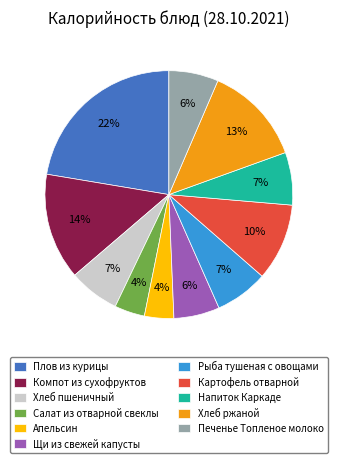

Is the sum of Салат из отварной свеклы and Напиток Каркаде greater than half?

No